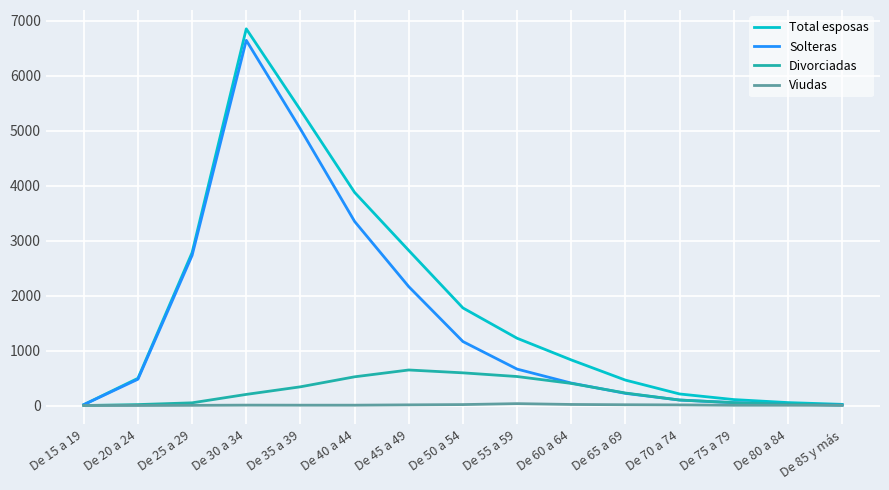

At which category is the sum across all series the highest?

De 30 a 34